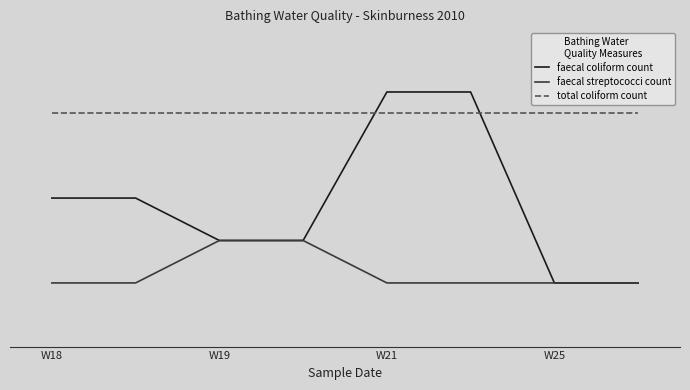

Is this an area chart (filled region under the line)?

No